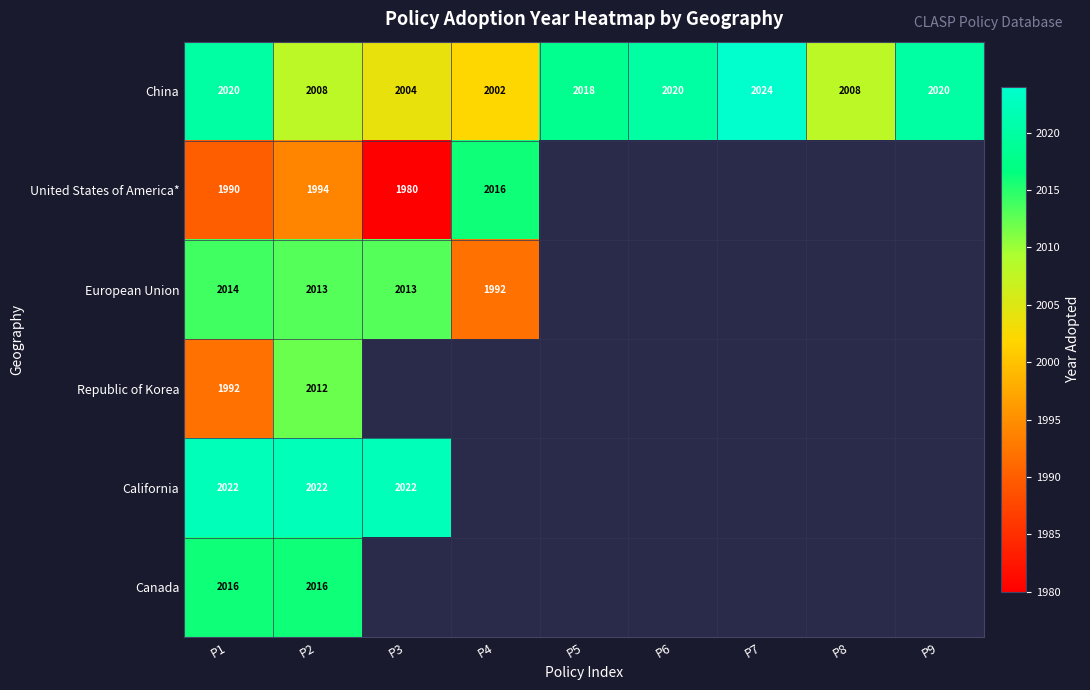

Is the value of European Union at P3 greater than the value of China at P9?

No